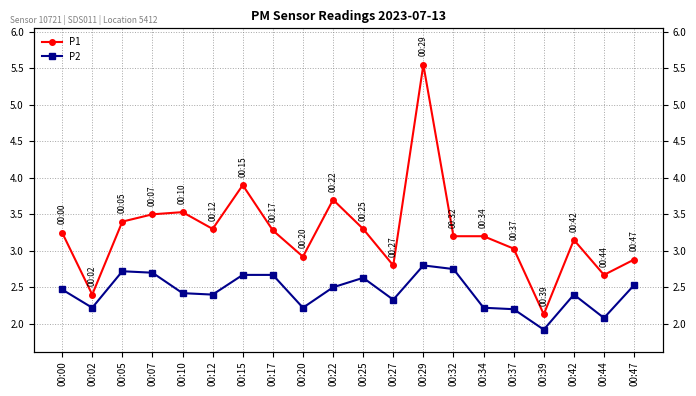

How many interior local peaks does the P1 series have?

5